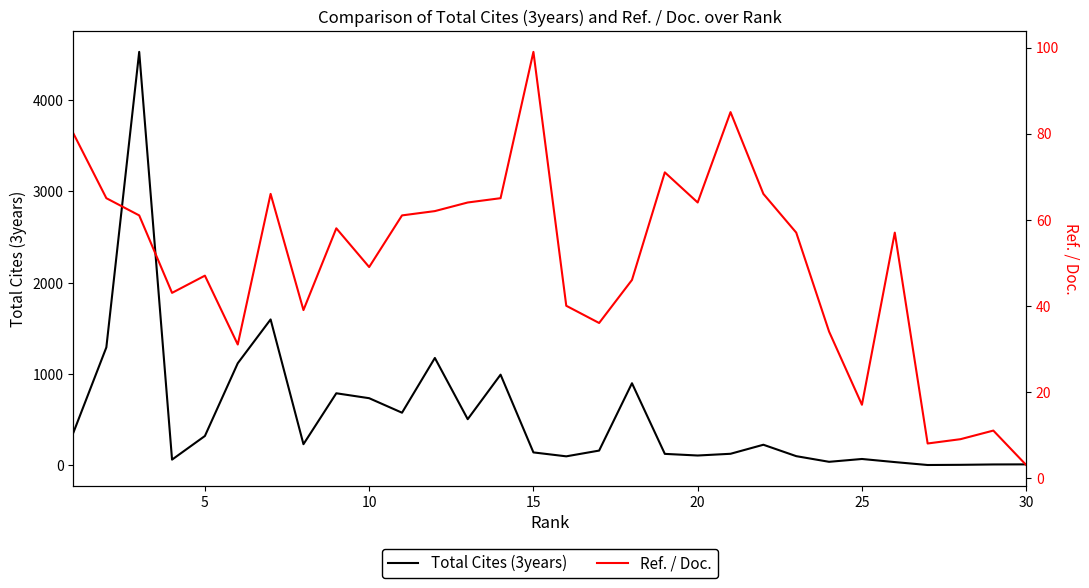

How many lines are shown in the chart?

2